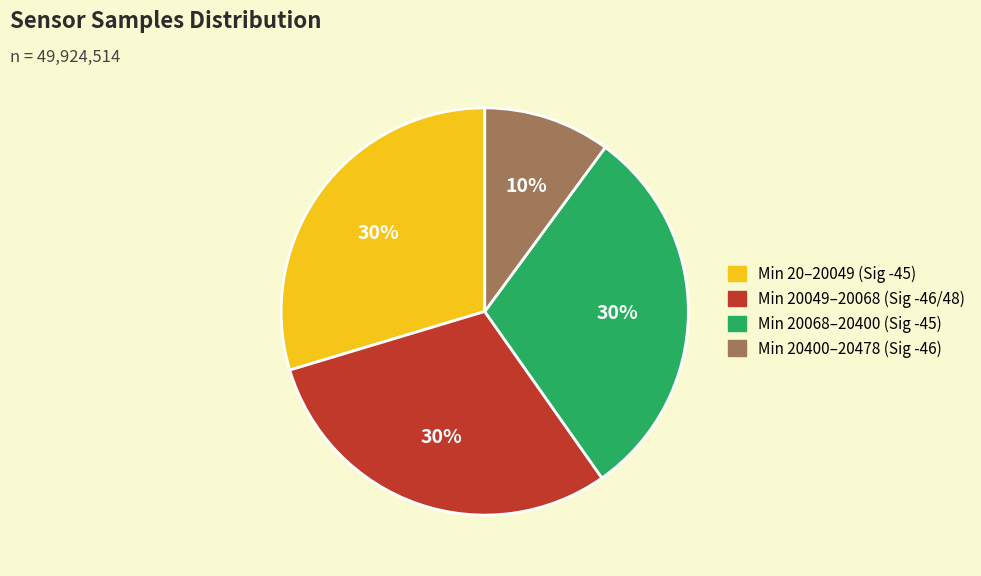

Is there any slice that represents more than half of the pie?

No